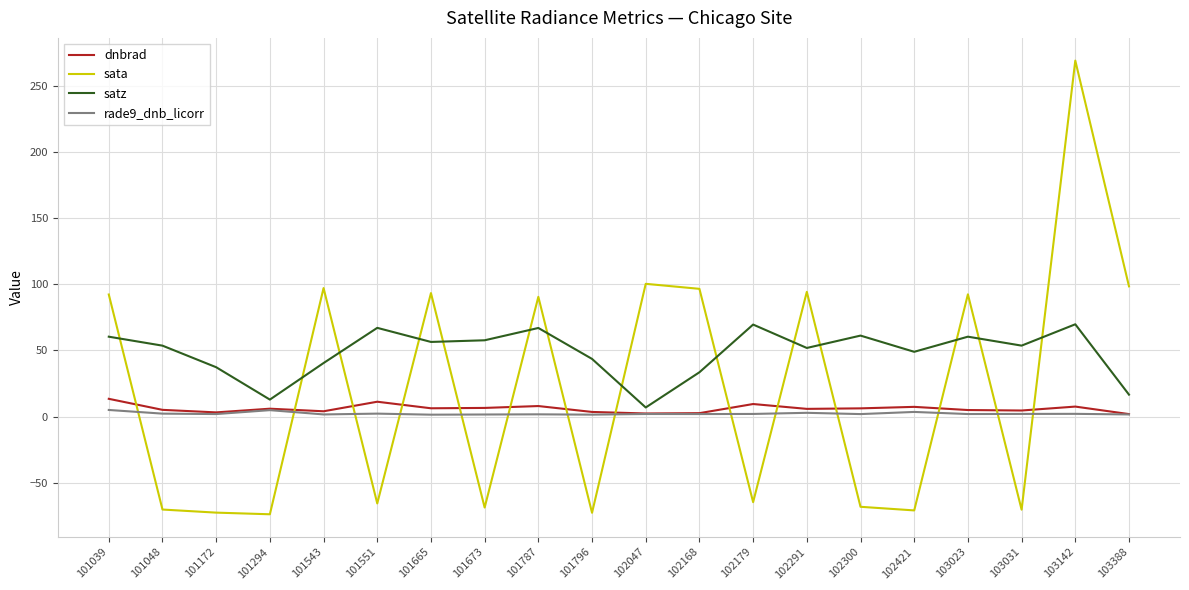

In dnbrad, how many points are higher than both neighbors (excluding endpoints)?

6